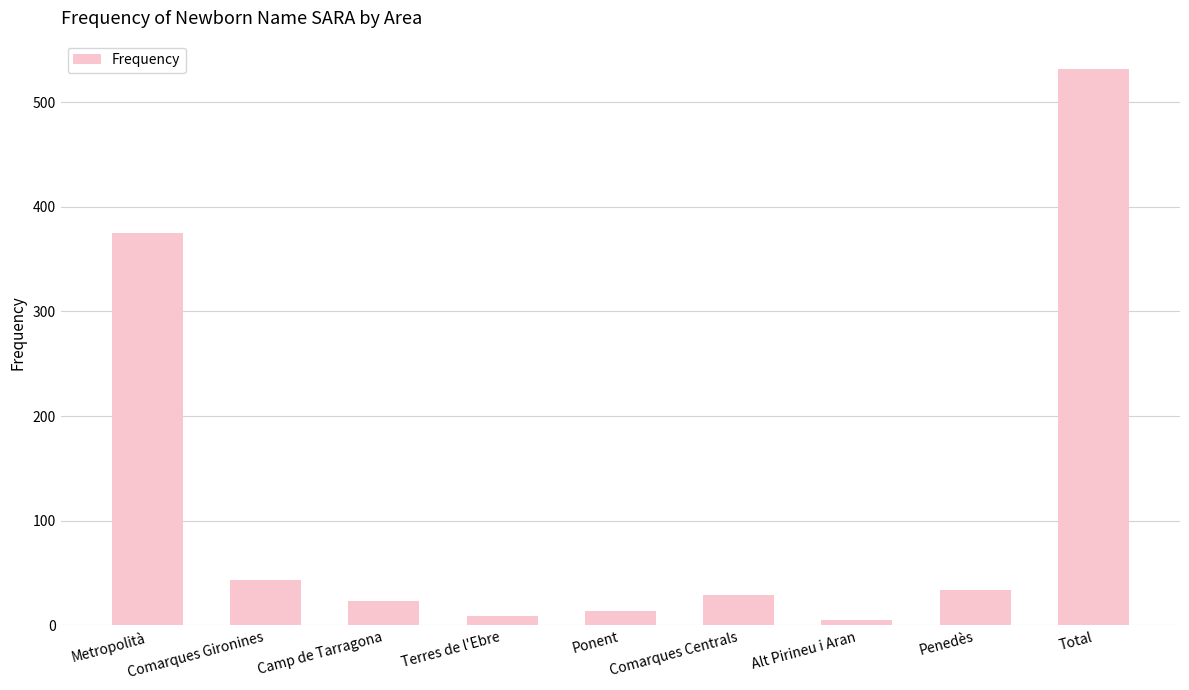

The chart shows a value of 532 at Total. True or false?

True